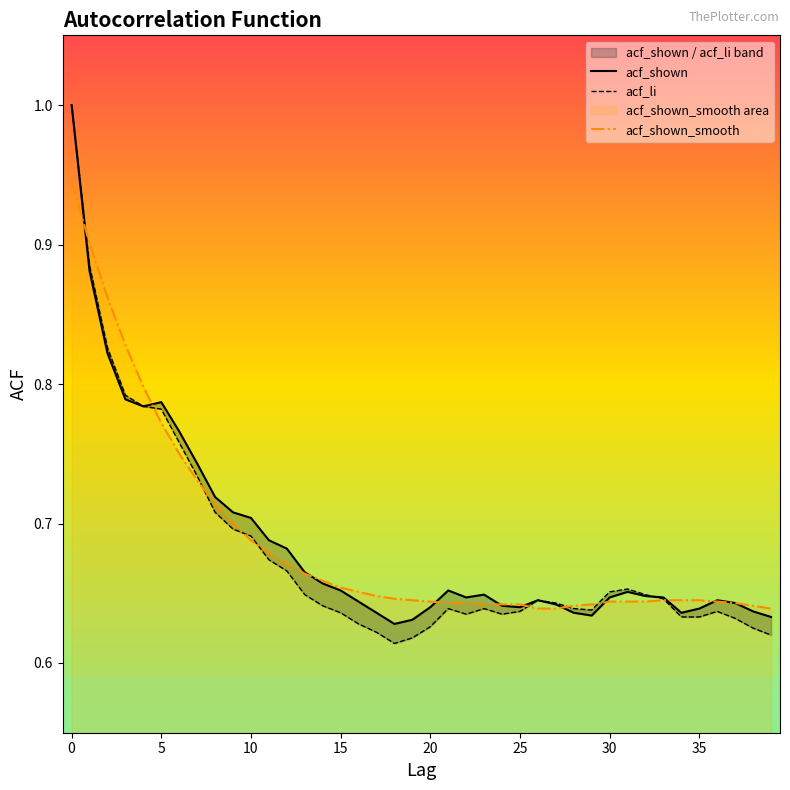

What is the value of the acf_shown_smooth point at the 15th from the left?

0.7